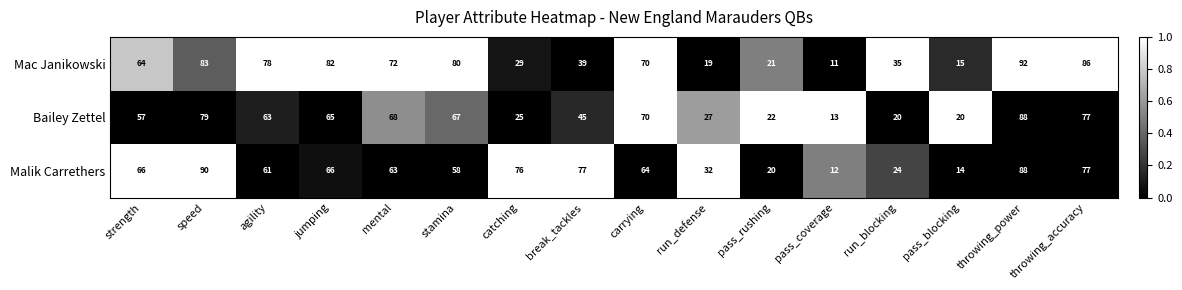

Rank the series by their maximum value, from lowest to highest.

Bailey Zettel, Malik Carrethers, Mac Janikowski